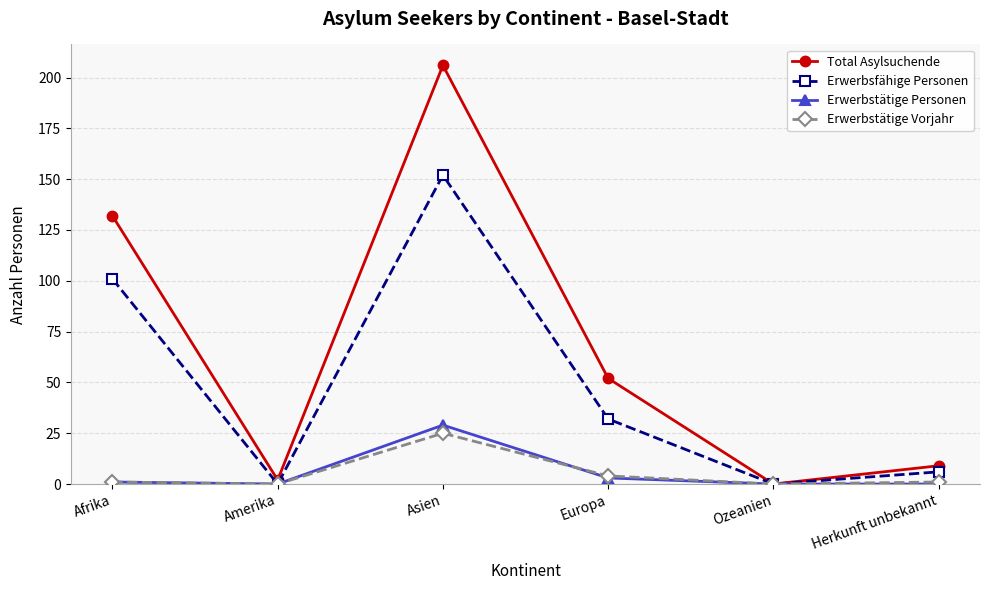

True or false: Erwerbstätige Personen has more than 1 interior local peaks.

False